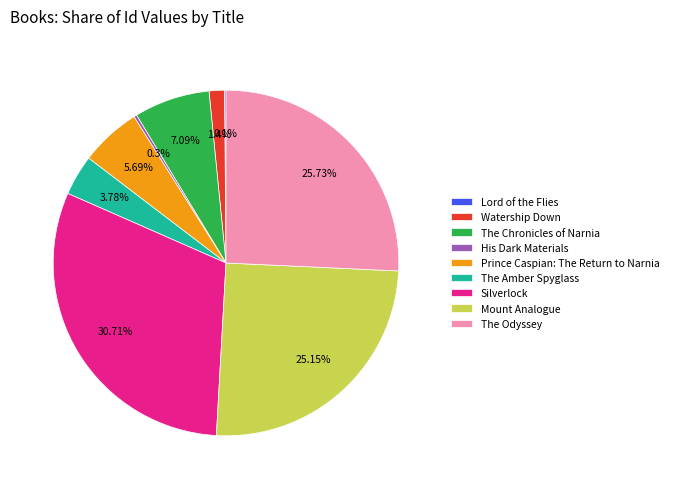

How much of the chart is everything except The Chronicles of Narnia?

92.9%